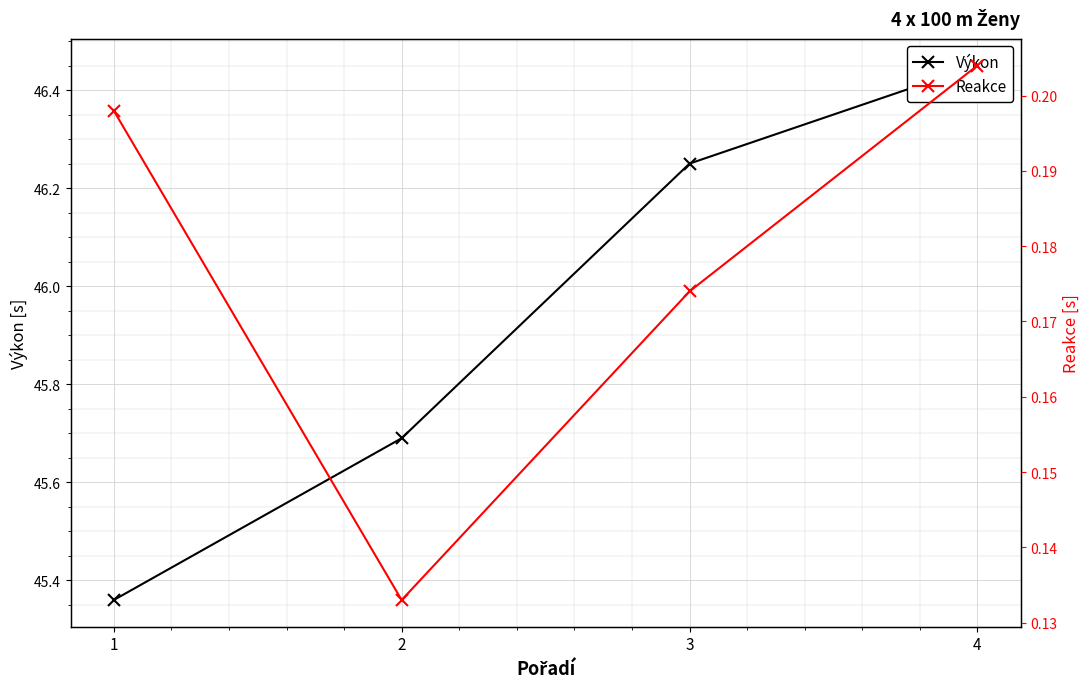

The value of Reakce at 1 is 0.2. True or false?

True